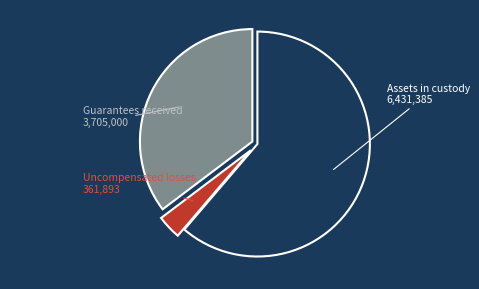

Is there any slice that represents more than half of the pie?

Yes